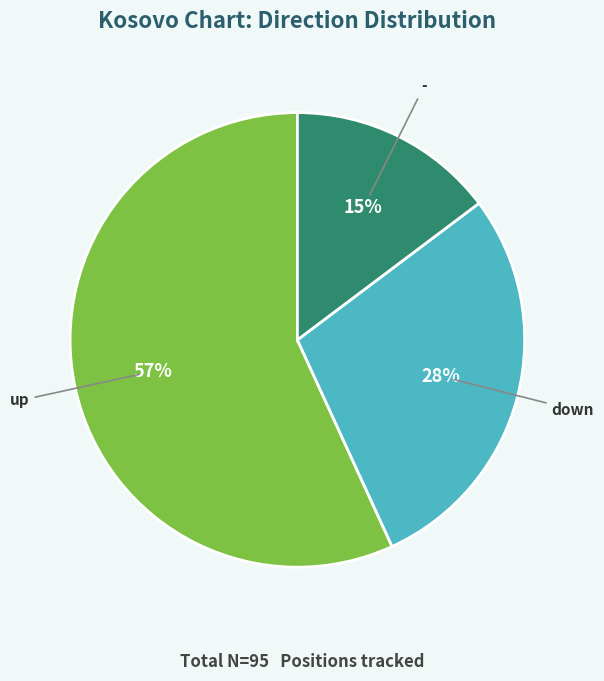

Which slice is the smallest?

-